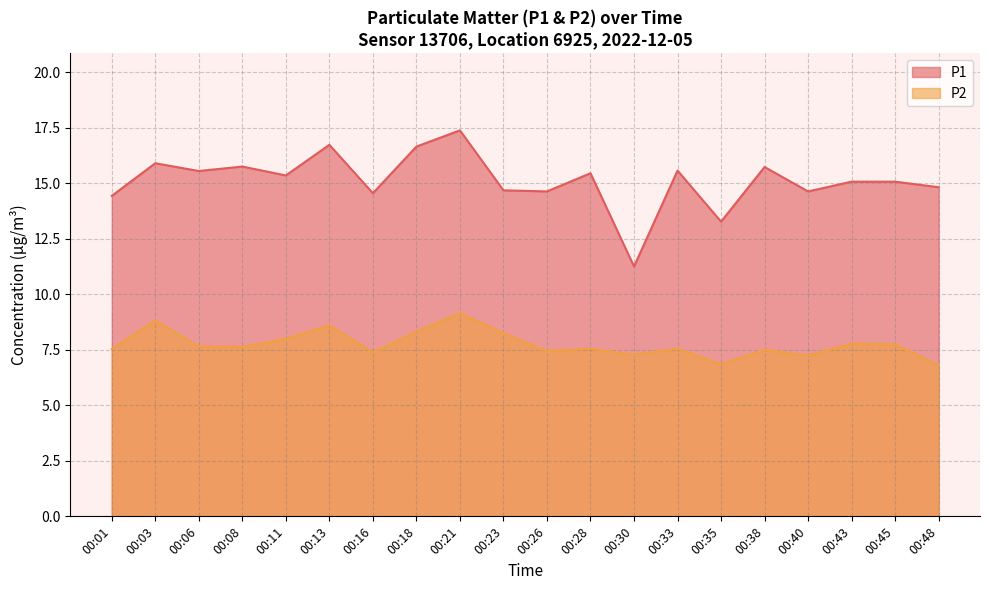

At 00:45, list the series in order from largest to smallest.

P1, P2